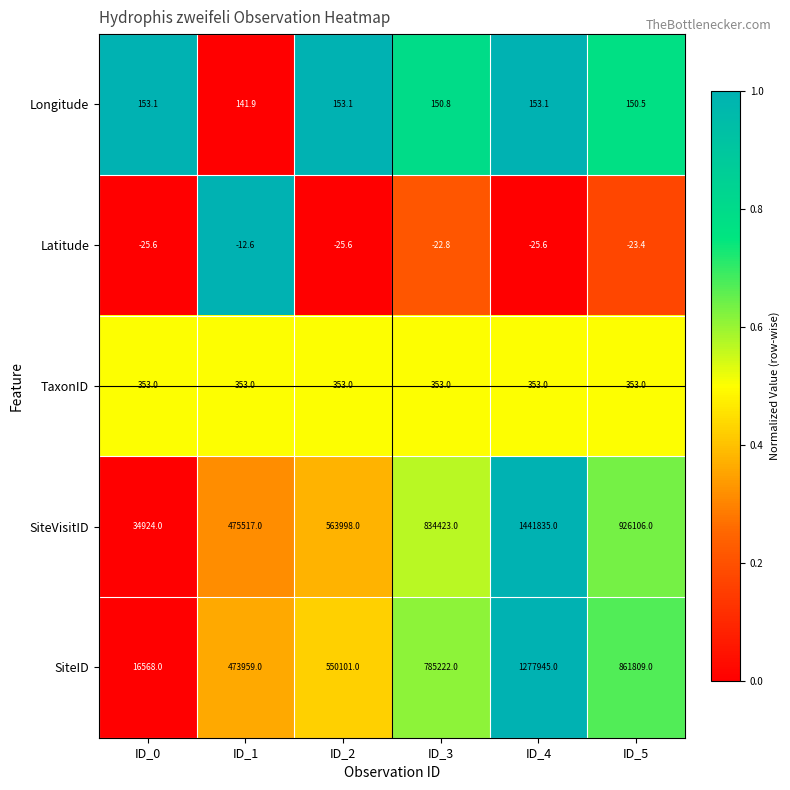

What is the sum of the SiteID values at ID_5 and ID_3?

1647031.0